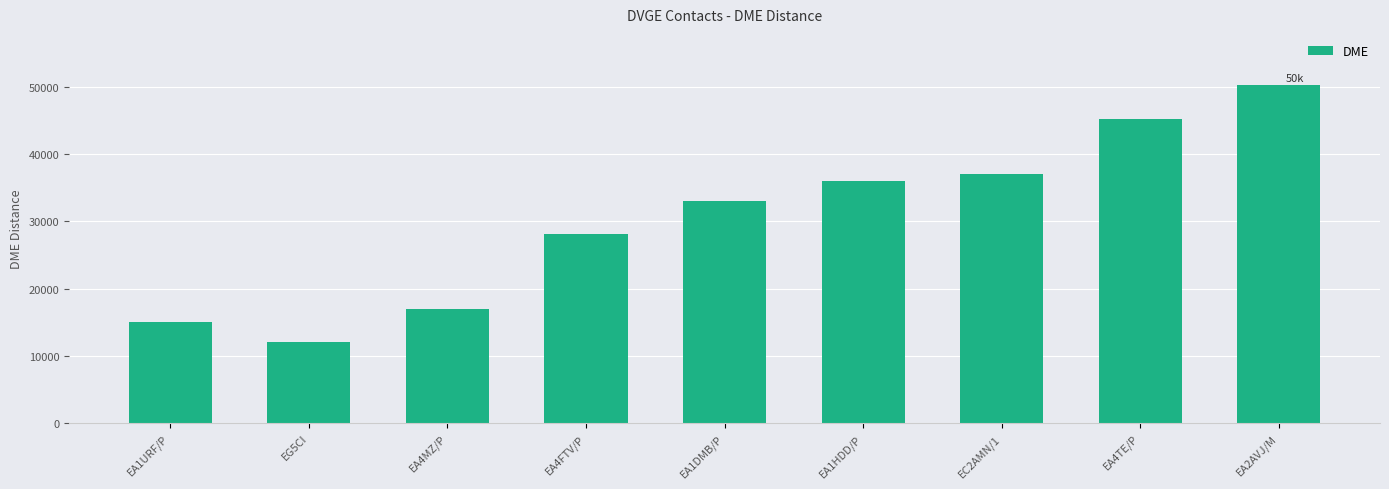

What is the change in value from EG5CI to EC2AMN/1?

+24986